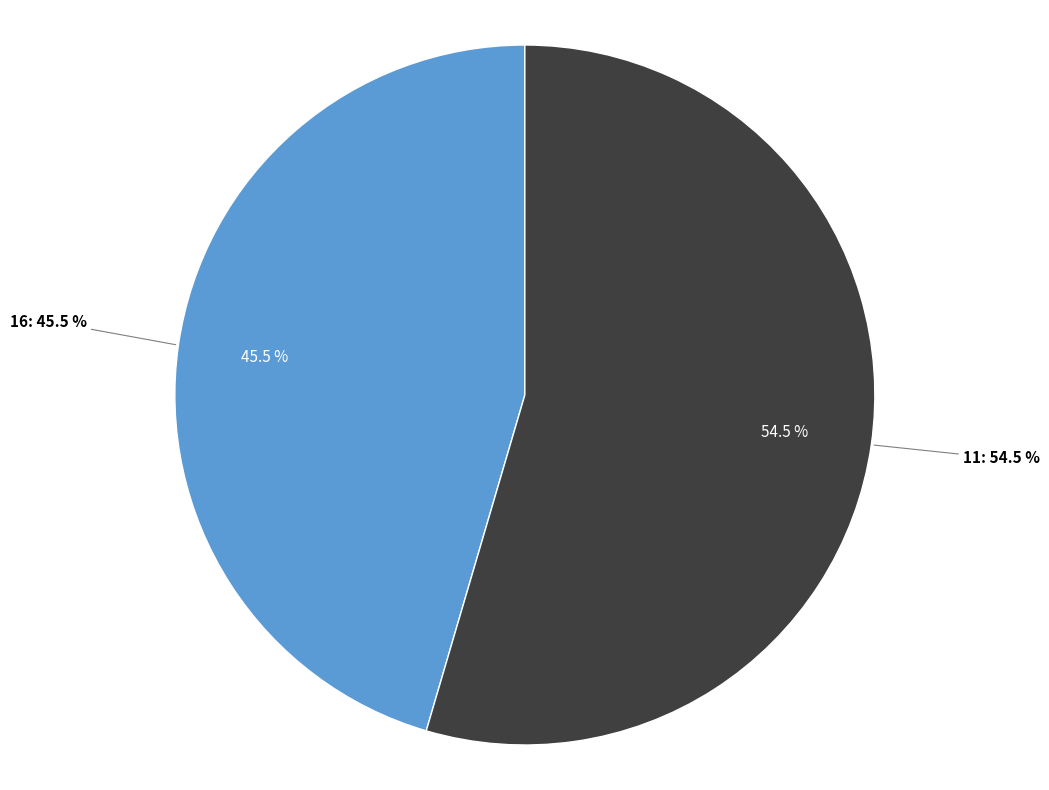

To the nearest percent, what is the average slice percentage?

50%